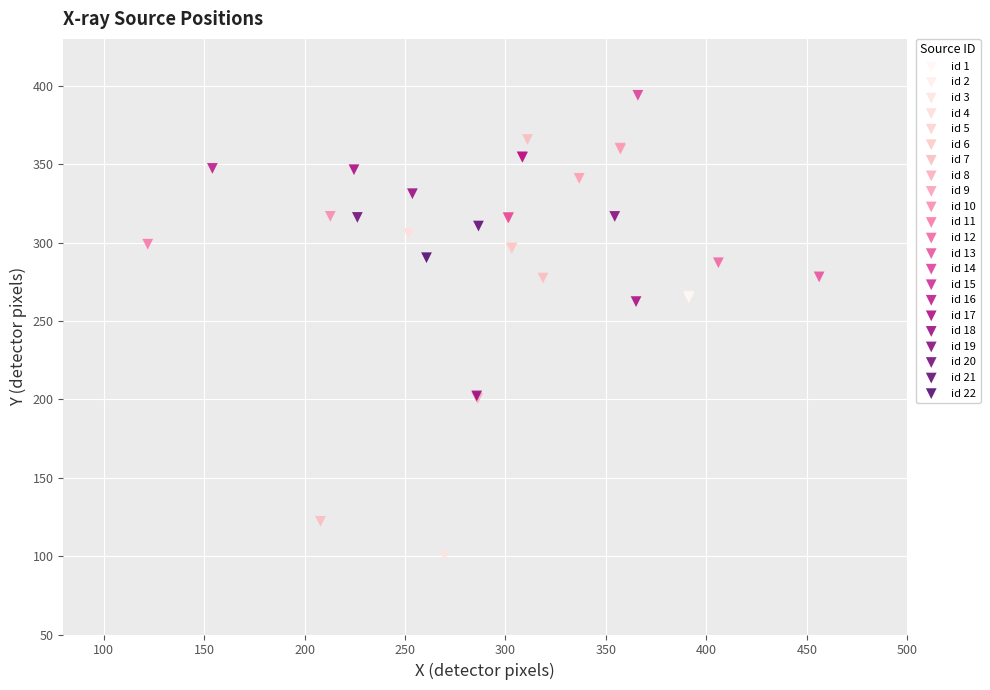

Which series reaches the minimum Y coordinate?

id 3